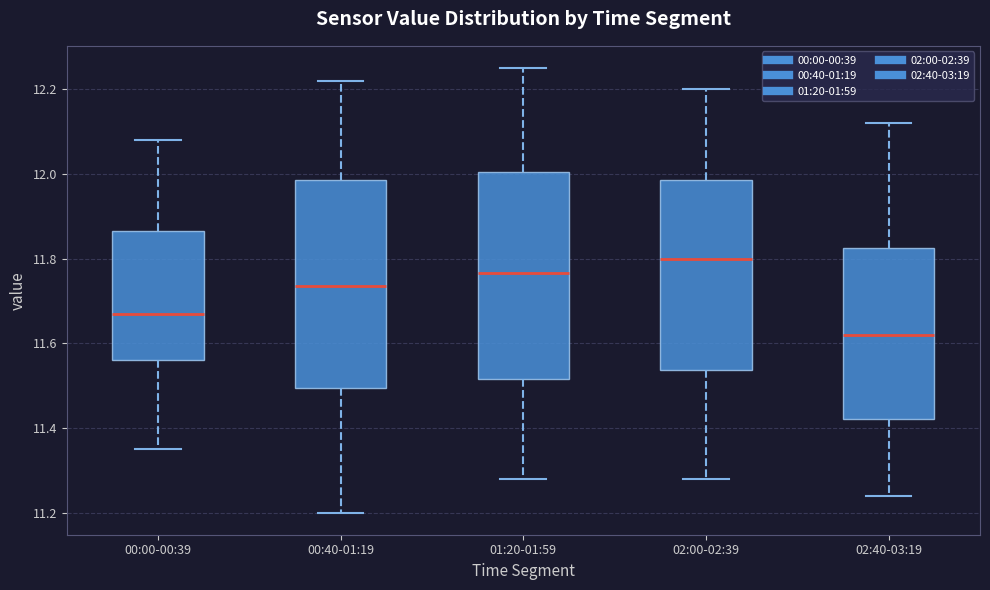

Which box's median line is the highest?

02:00-02:39